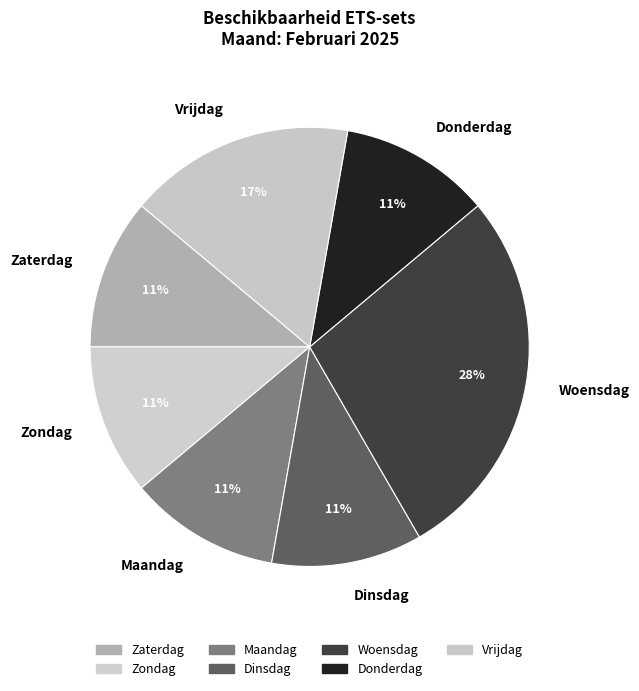

How many segments does this pie chart have?

7